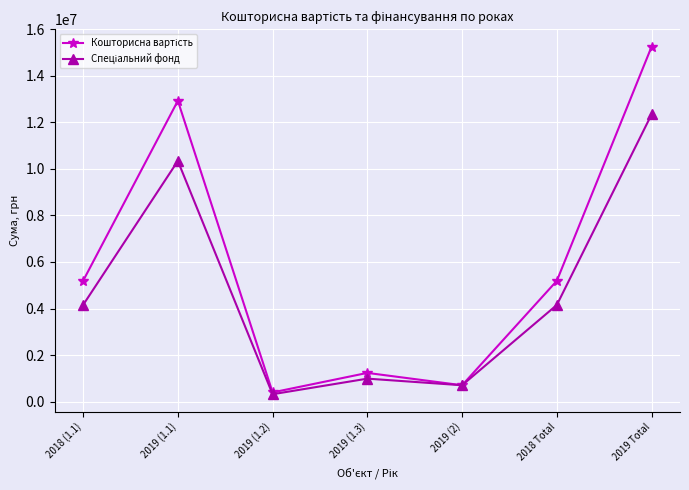

Which category has the highest value across all series?

2019 Total